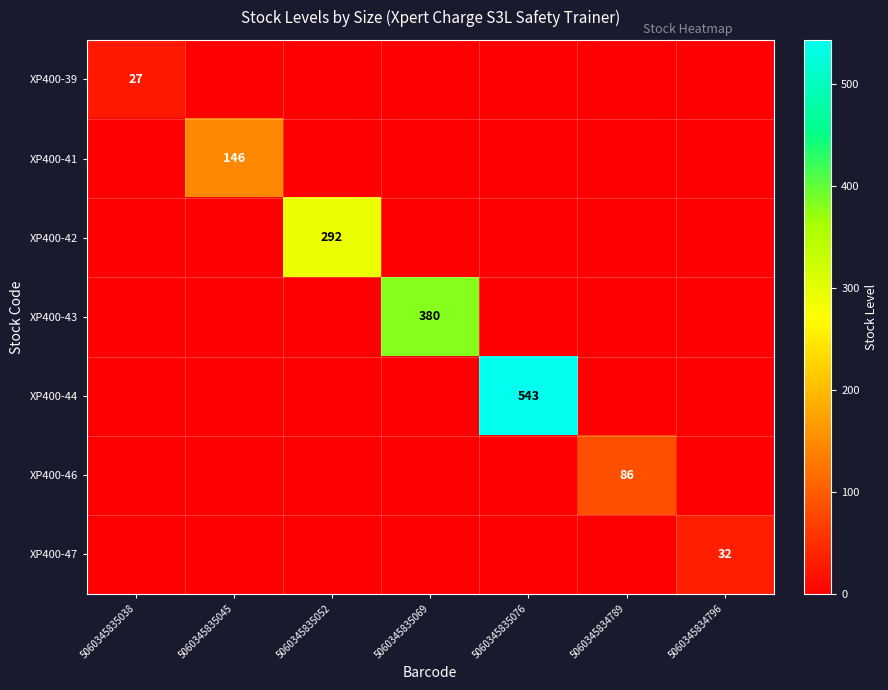

True or false: XP400-39 has a value of 27 at 5060345835038.

True